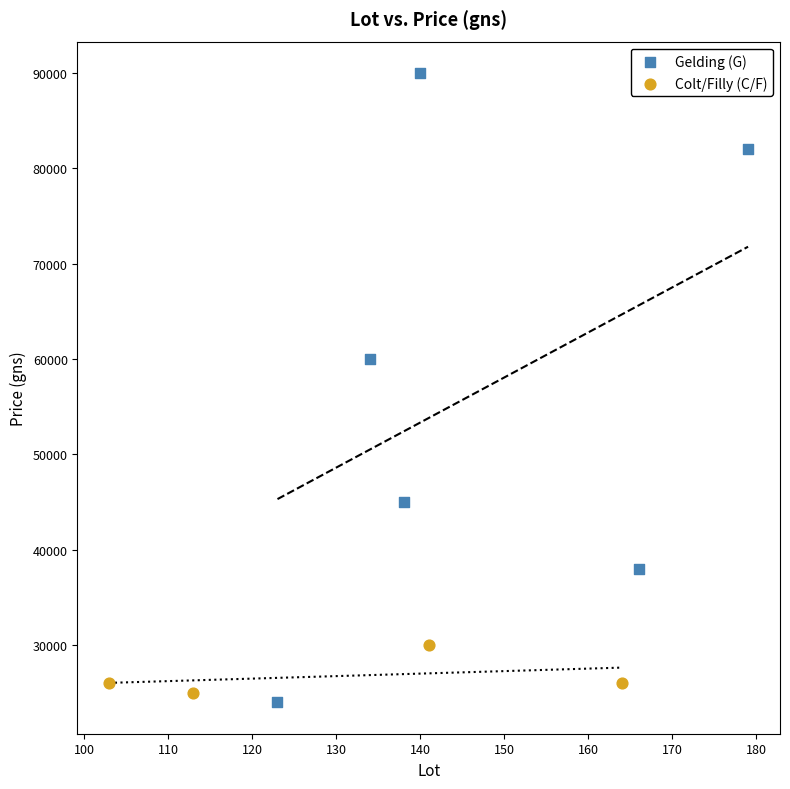

Which series has the widest spread of Y values?

Gelding (G)